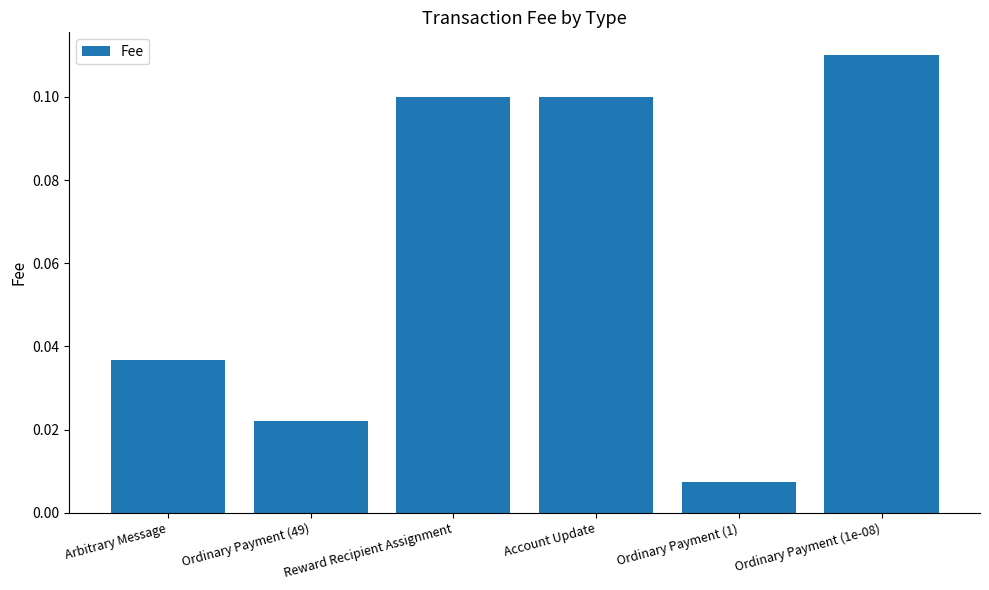

True or false: the data shows 0.1 at Reward Recipient Assignment.

True